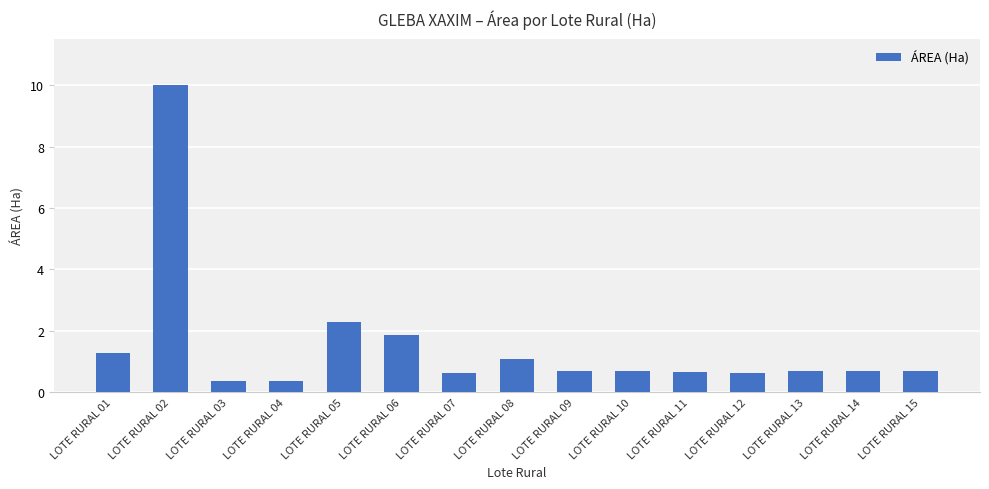

What is the sum of the values at LOTE RURAL 04 and LOTE RURAL 01?

1.6